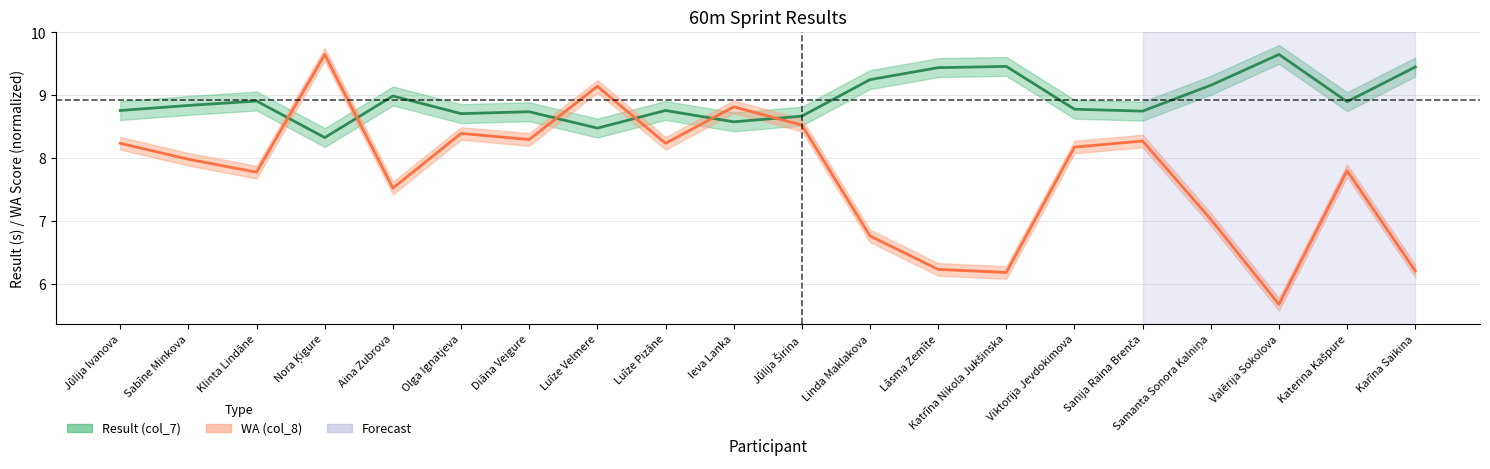

Is this an area chart (filled region under the line)?

No